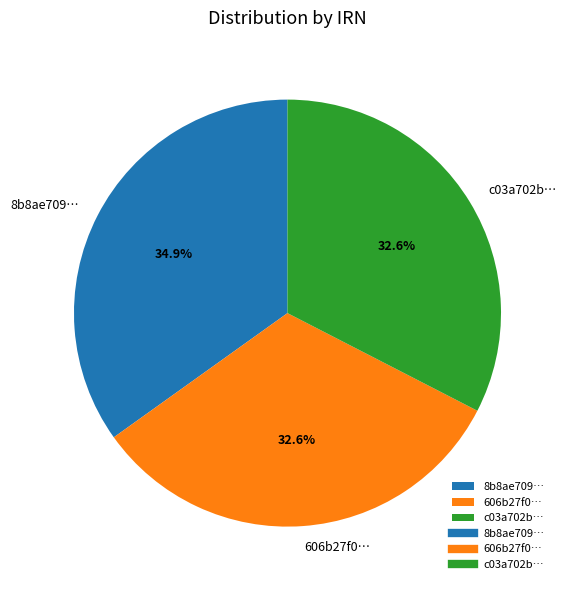

What is the largest slice in the pie chart?

8b8ae709…